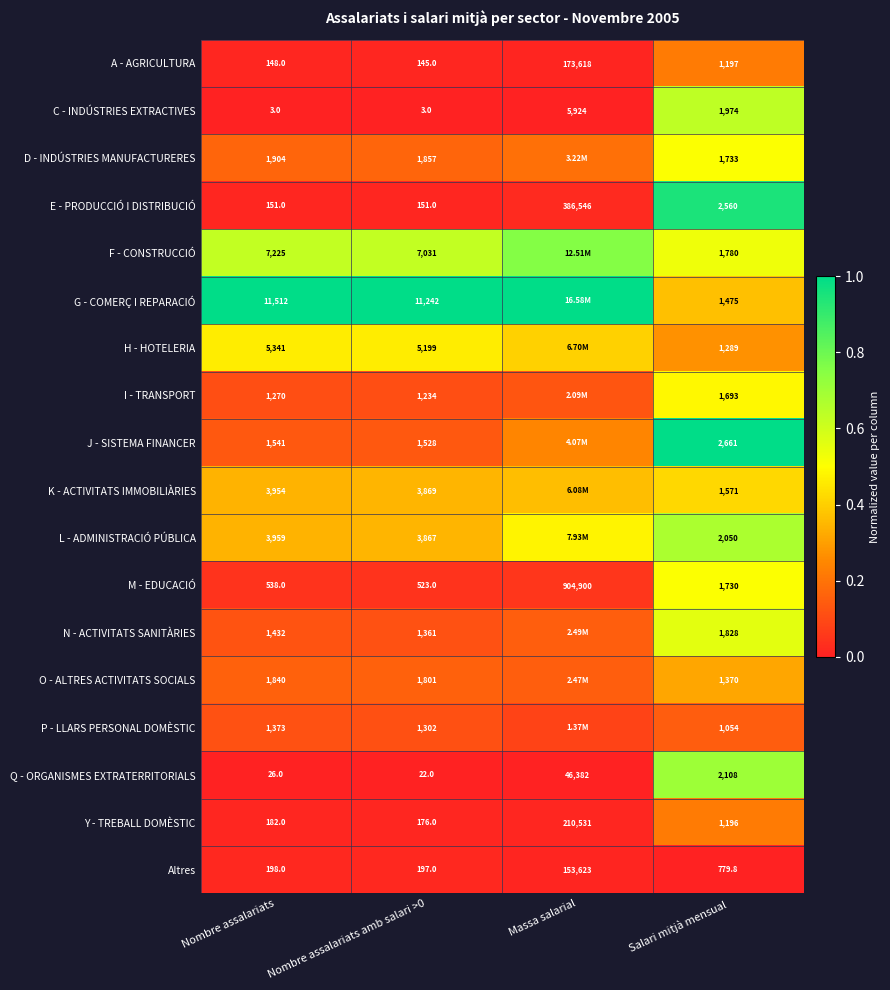

Rank the series at Nombre assalariats amb salari >0 from lowest to highest value.

C - INDÚSTRIES EXTRACTIVES, Q - ORGANISMES EXTRATERRITORIALS, A - AGRICULTURA, E - PRODUCCIÓ I DISTRIBUCIÓ, Y - TREBALL DOMÈSTIC, Altres, M - EDUCACIÓ, I - TRANSPORT, P - LLARS PERSONAL DOMÈSTIC, N - ACTIVITATS SANITÀRIES, J - SISTEMA FINANCER, O - ALTRES ACTIVITATS SOCIALS, D - INDÚSTRIES MANUFACTURERES, L - ADMINISTRACIÓ PÚBLICA, K - ACTIVITATS IMMOBILIÀRIES, H - HOTELERIA, F - CONSTRUCCIÓ, G - COMERÇ I REPARACIÓ